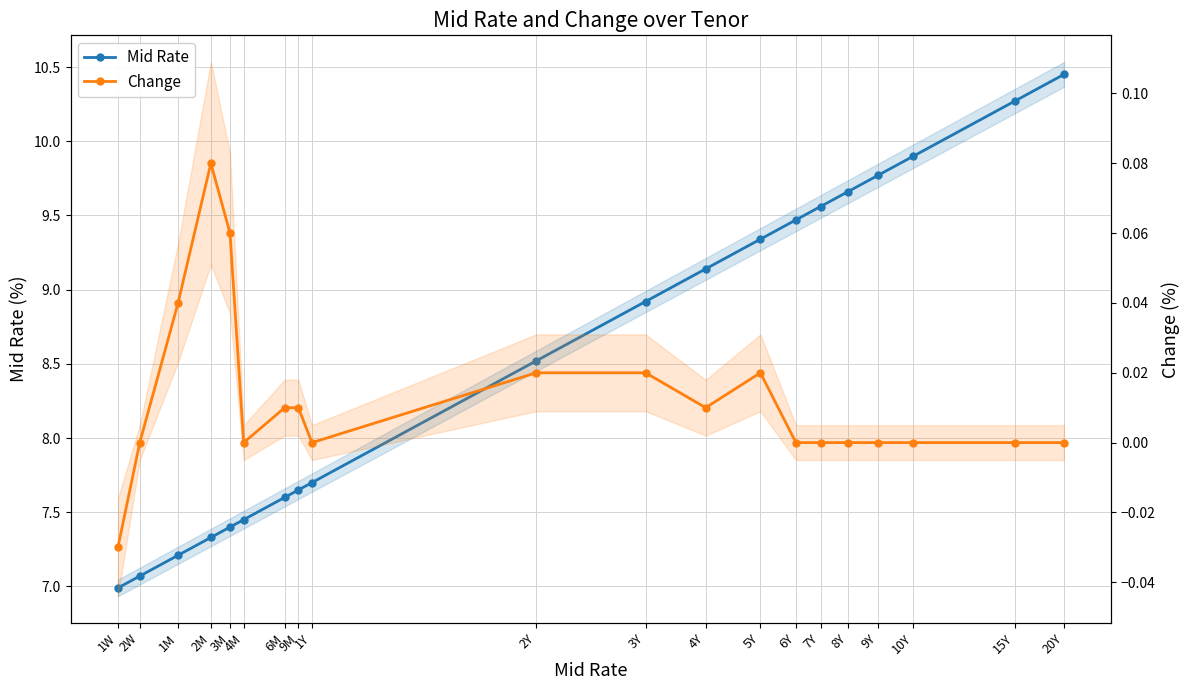

What position from the left is 6M?

7